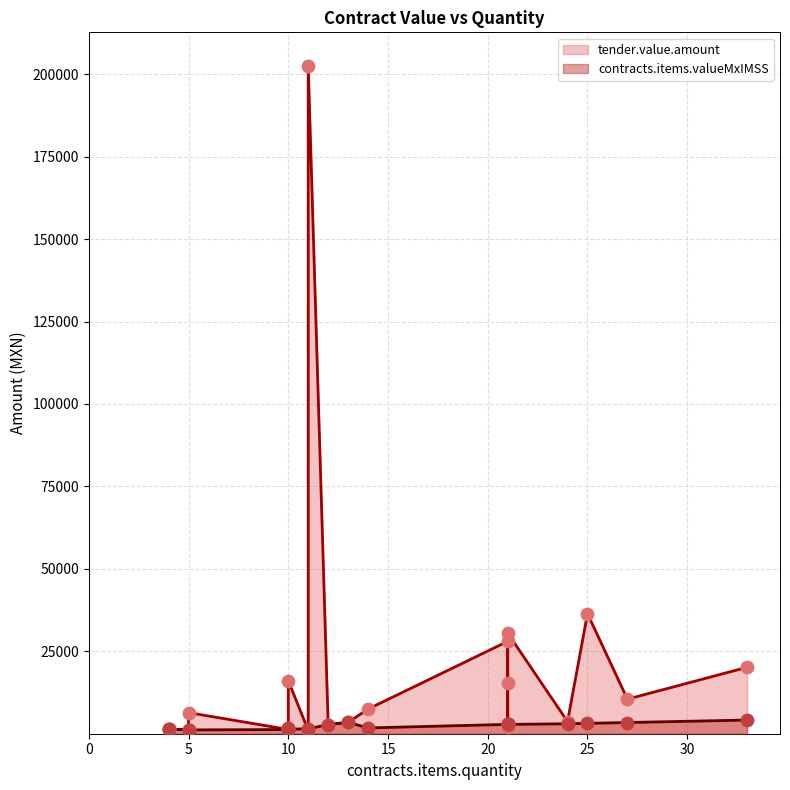

What are all the series names shown in the legend?

tender.value.amount, contracts.items.valueMxIMSS